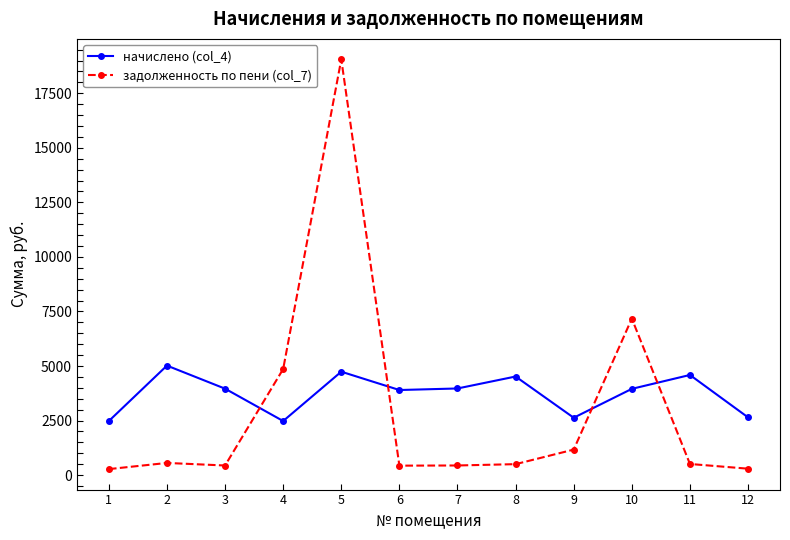

How many values in the начислено (col_4) series exceed 3961?

6